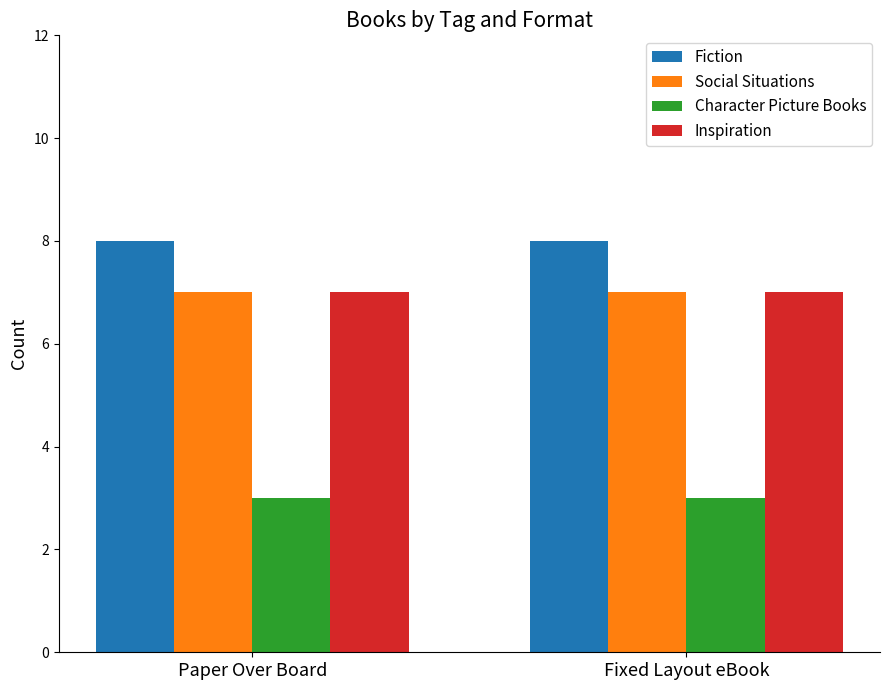

What is the minimum value shown in the chart?

3